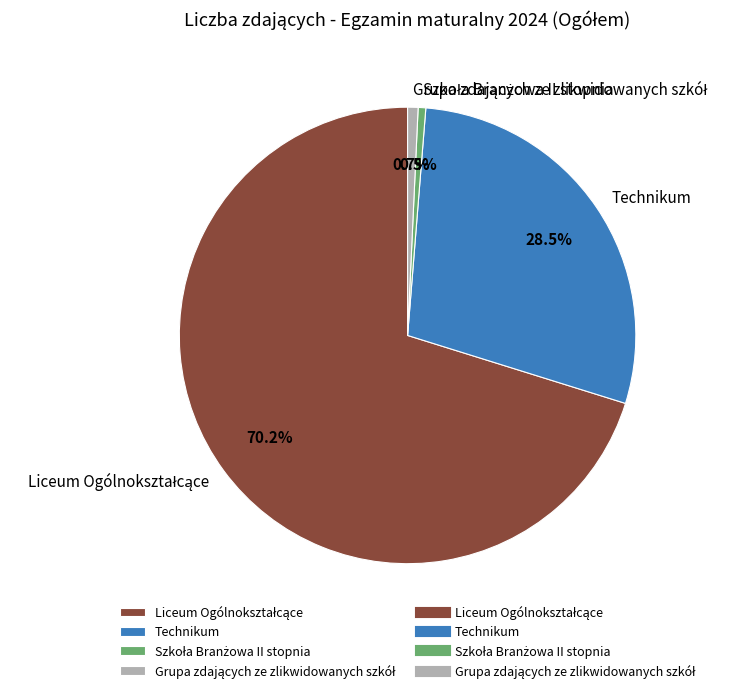

Does Technikum account for over 50% of the chart?

No